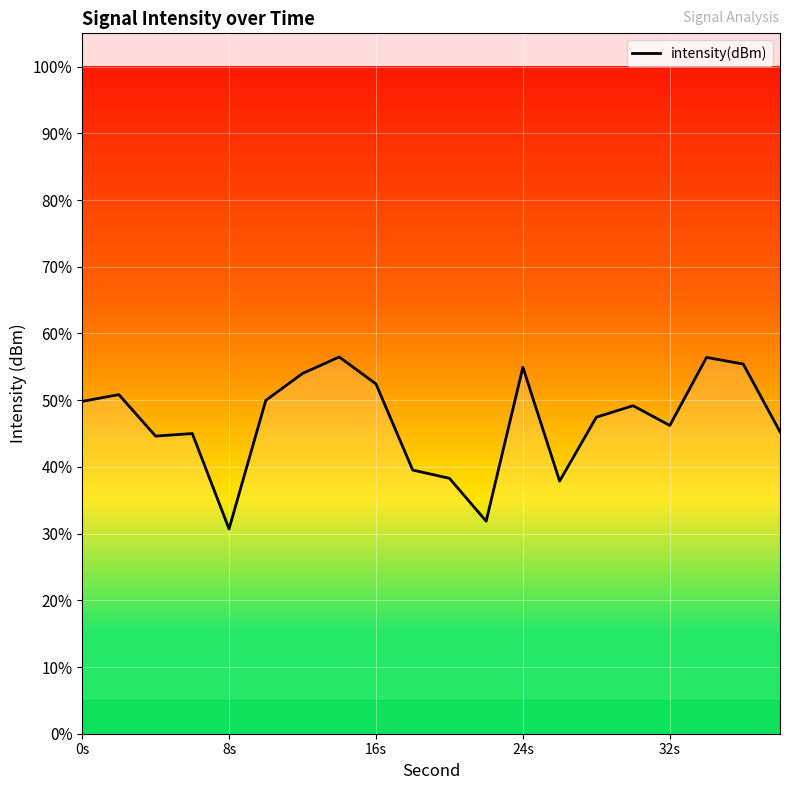

What is the minimum value shown in the chart?

30.7